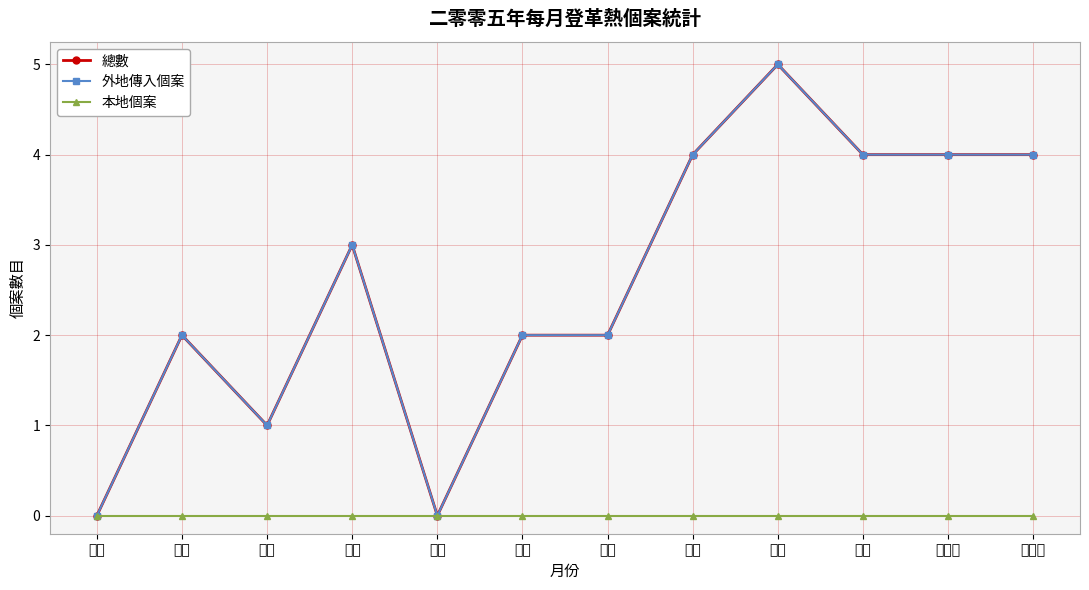

What is the total value across all series at 二月?

4